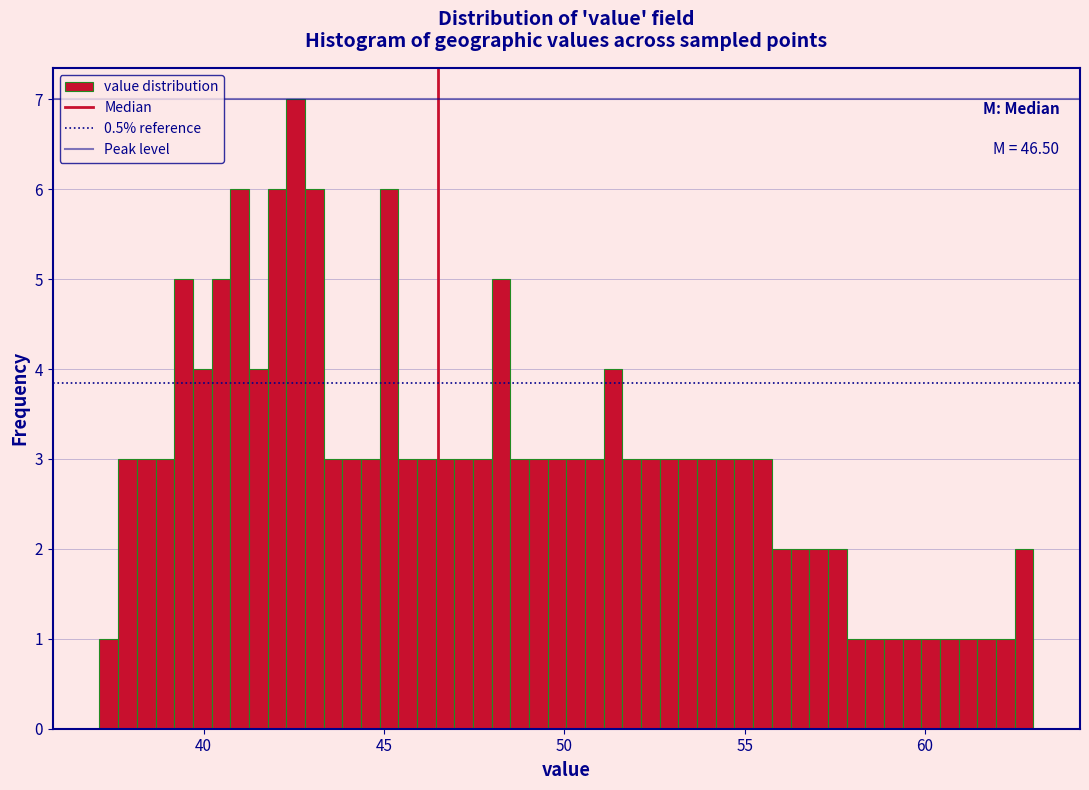

Around what value on the x-axis is the tallest bar? Give the approximate position of its centre, as read against the axis.

42.5